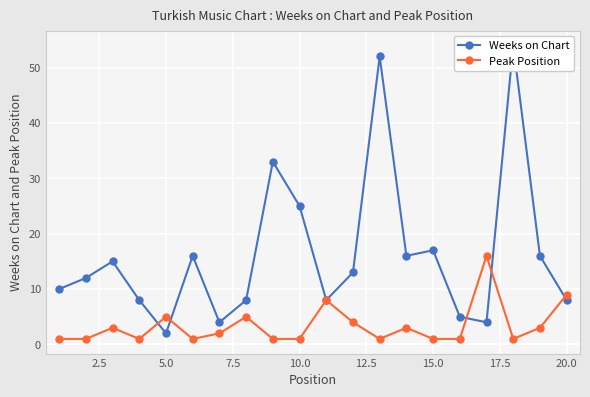

In Peak Position, how many points are higher than both neighbors (excluding endpoints)?

6